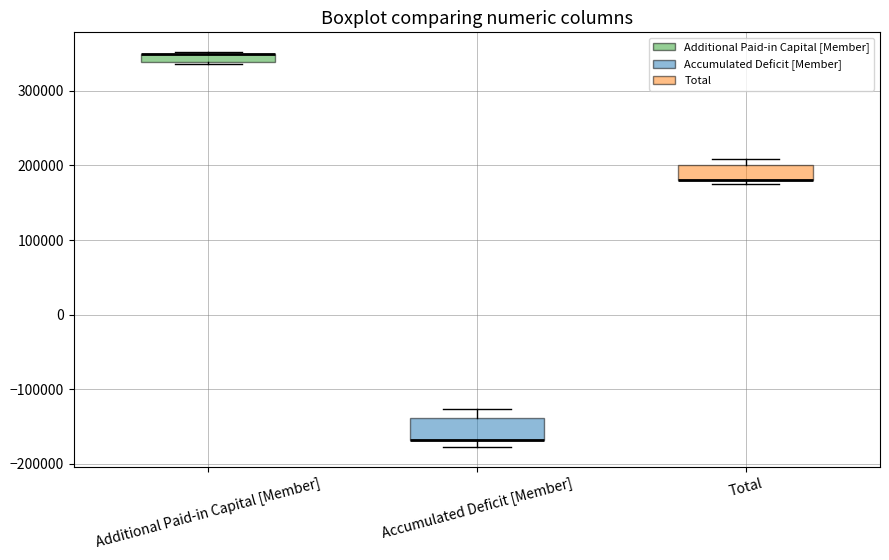

Where is the lower edge of the box for Additional Paid-in Capital [Member] on the y-axis? The values are not printed on the chart, so give them approximately, as read against the axis.

340000